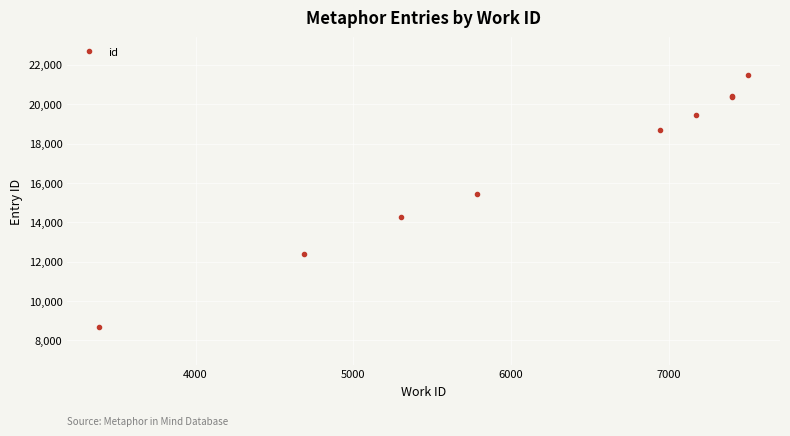

True or false: the data has more than 2 interior local peaks.

False